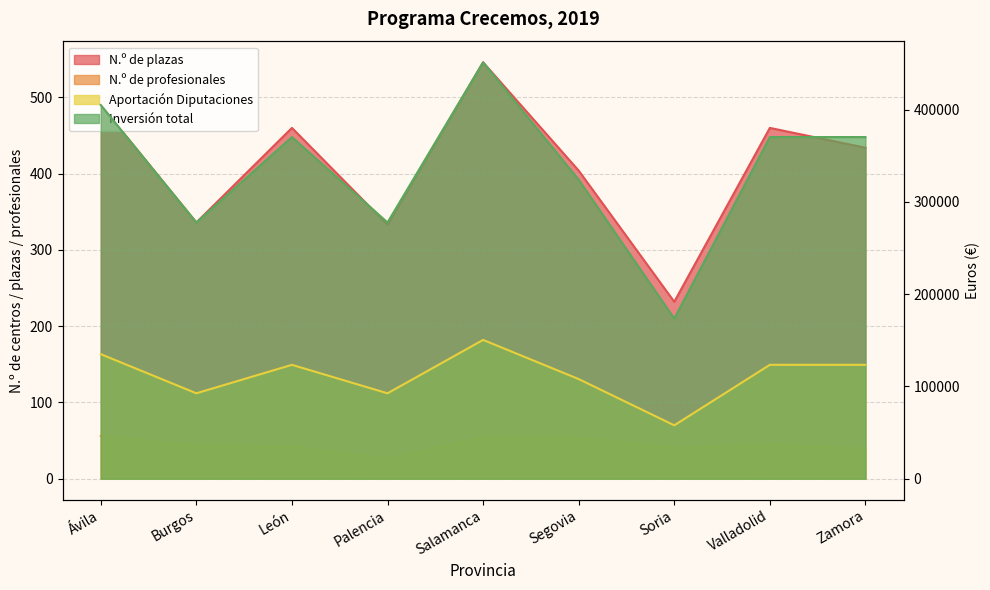

The value of Aportación Diputaciones at Valladolid is 123433.0. True or false?

True